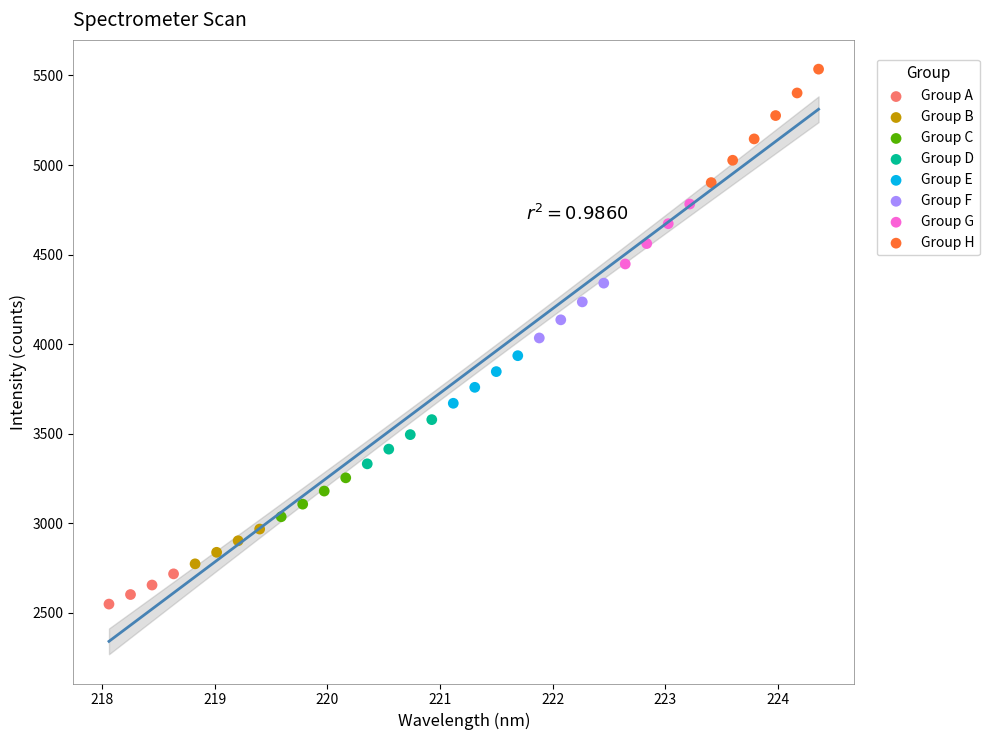

Which series contains the highest Y value?

Group H